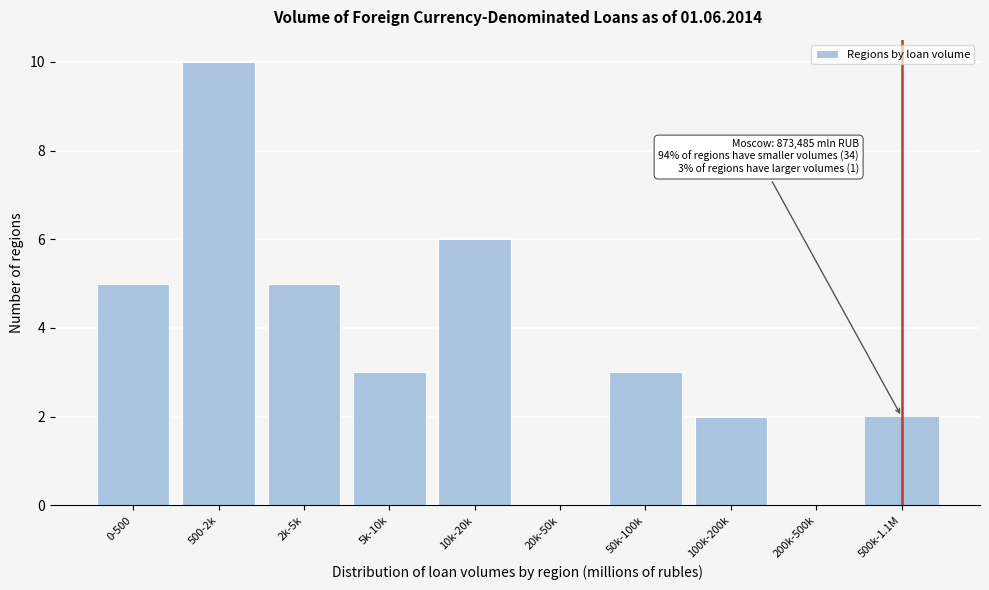

Reading left to right, transcribe all the data shown in this chart.

0-500=5	500-2k=10	2k-5k=5	5k-10k=3	10k-20k=6	20k-50k=0	50k-100k=3	100k-200k=2	200k-500k=0	500k-1.1M=2